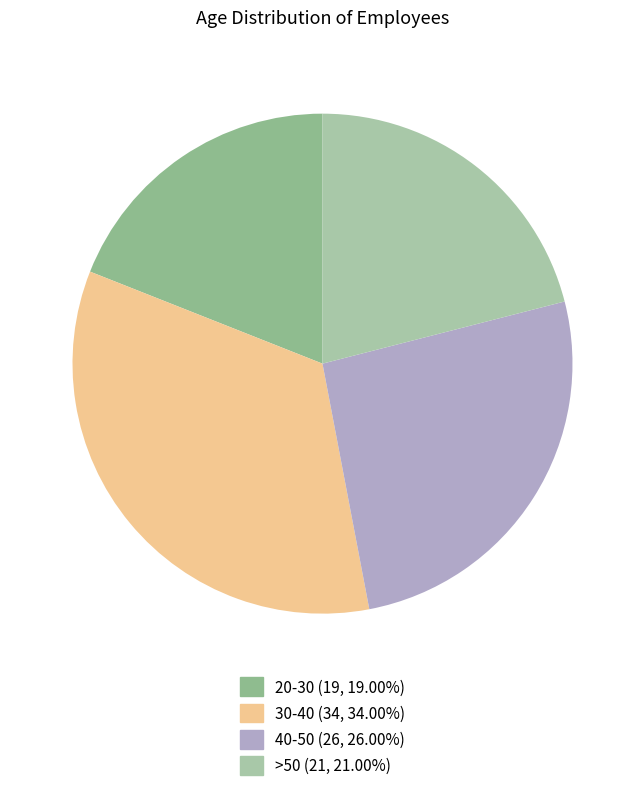

How many segments does this pie chart have?

4